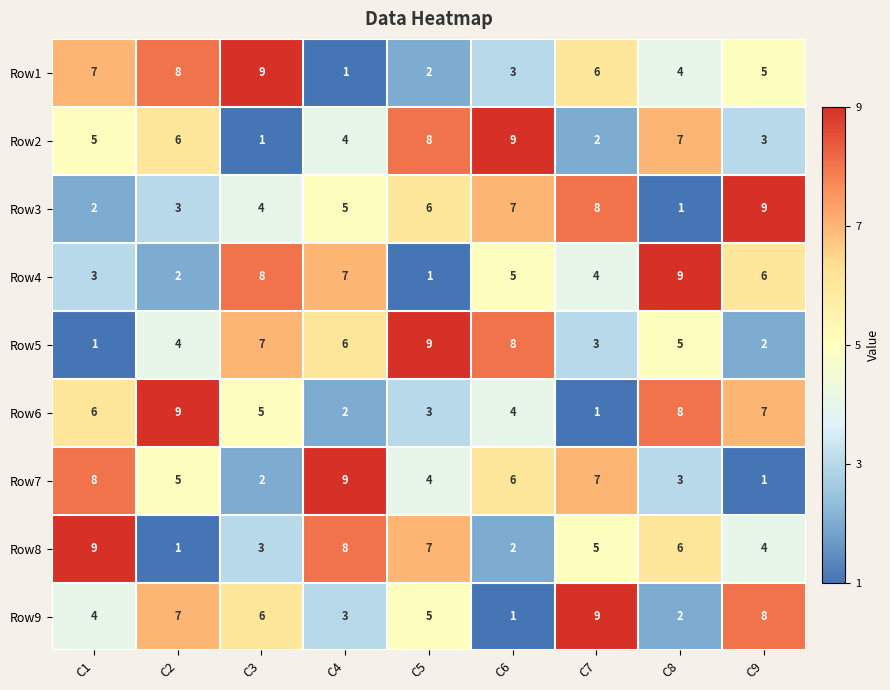

What is the difference between the Row7 values at C4 and C5?

5